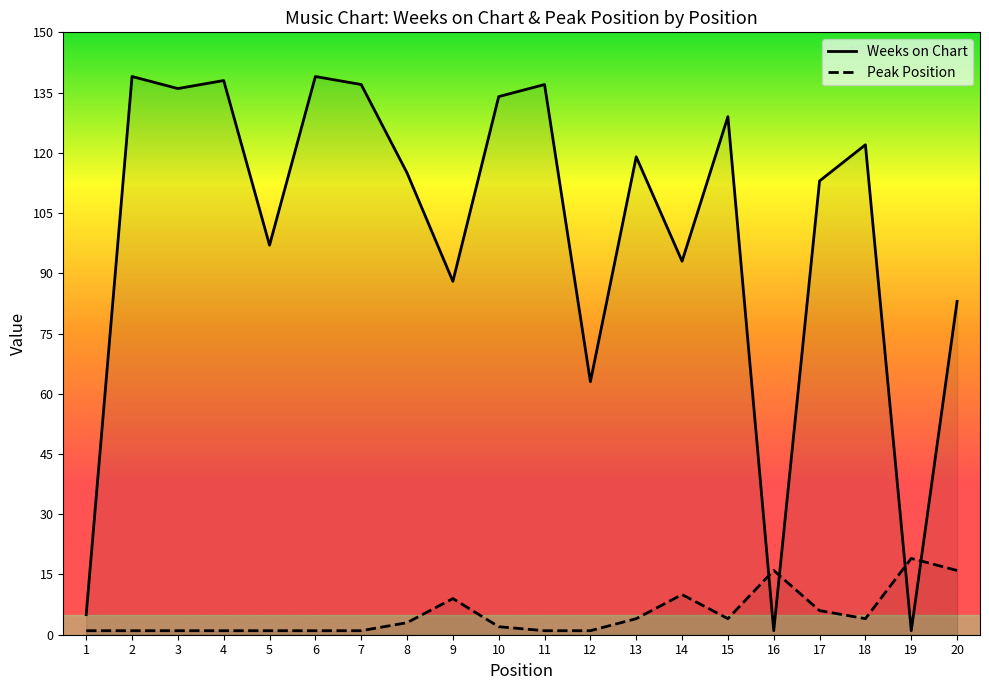

After their last crossing, which series has the higher values: Peak Position or Weeks on Chart?

Weeks on Chart